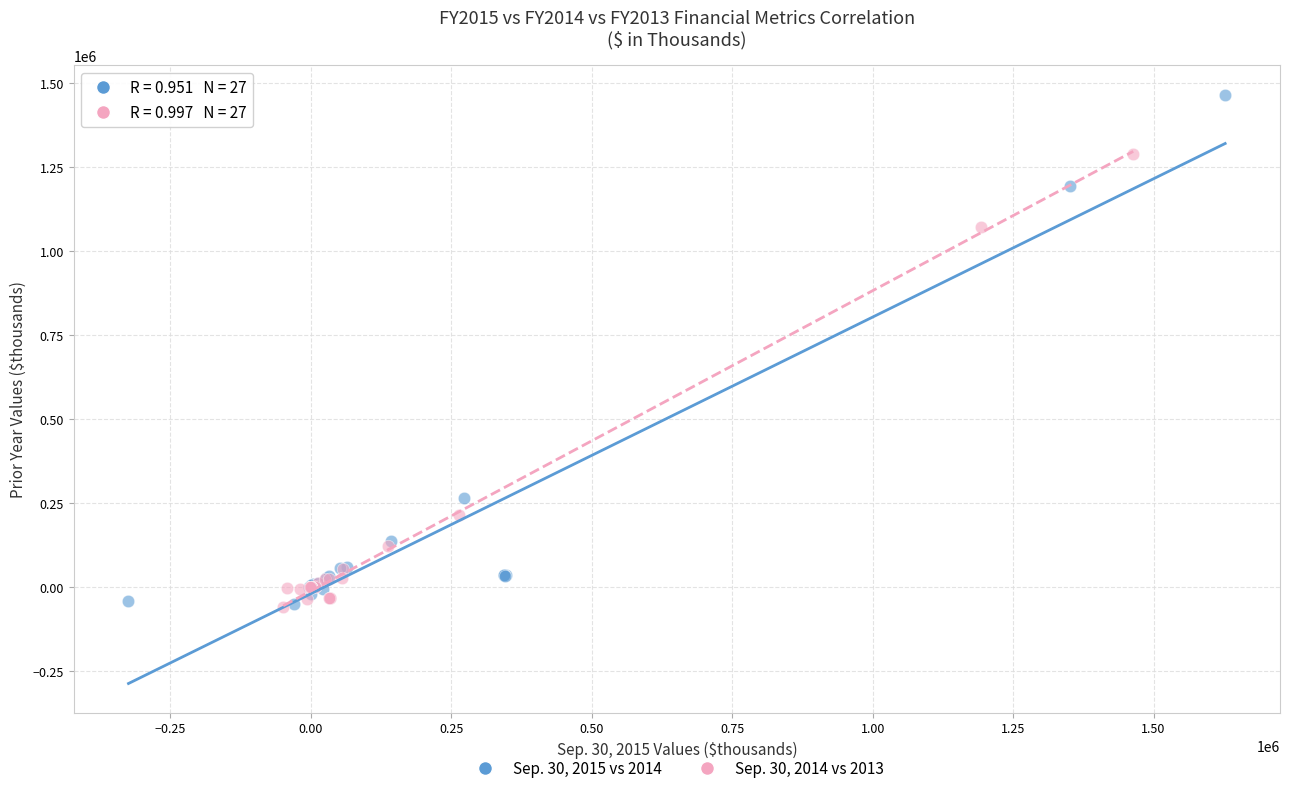

Which series has the largest Y range (max minus min)?

Sep. 30, 2015 vs 2014